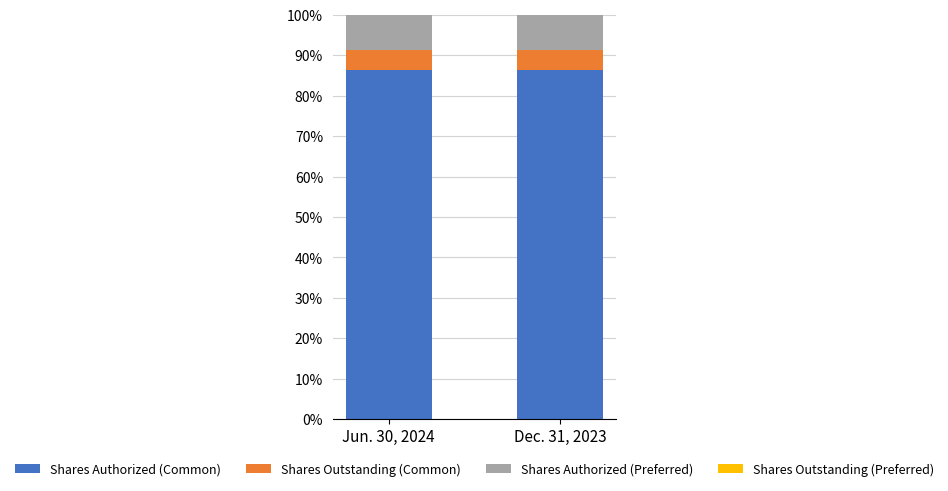

The Shares Authorized (Common) series shows 86.3 at Dec. 31, 2023. True or false?

True